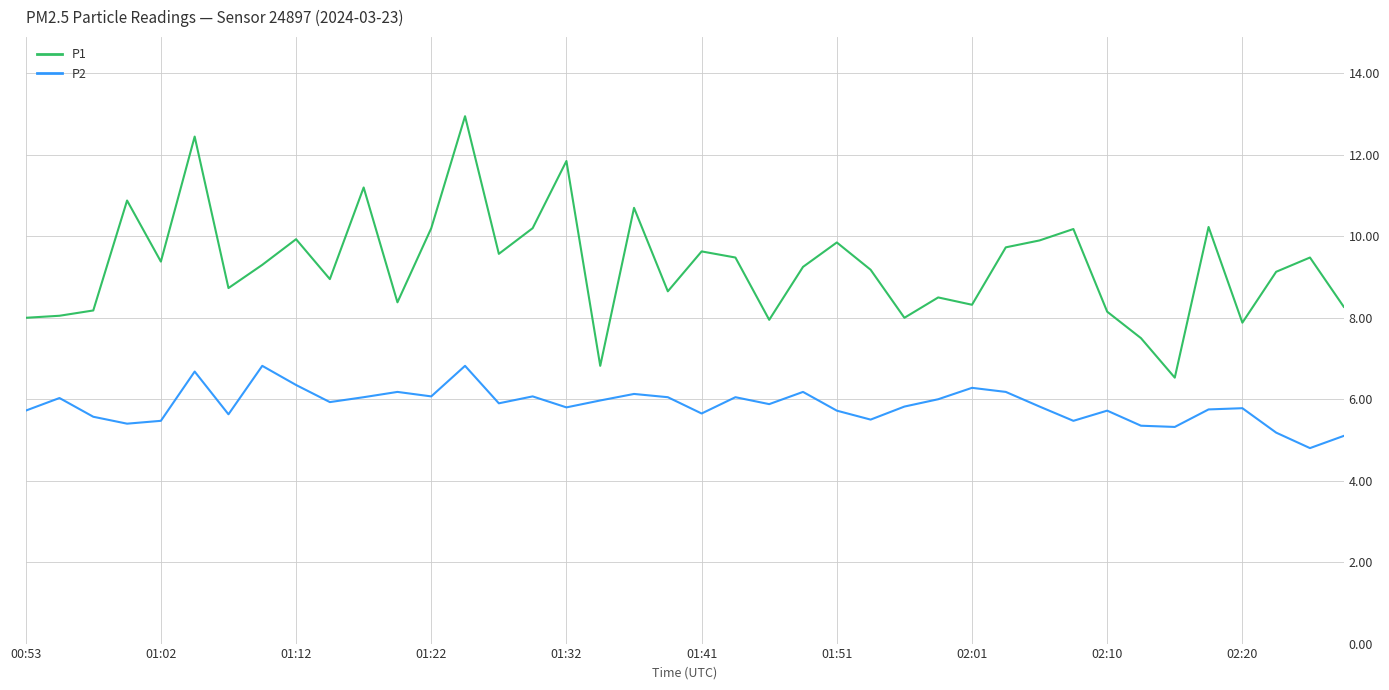

Which series has the largest range (max minus min)?

P1